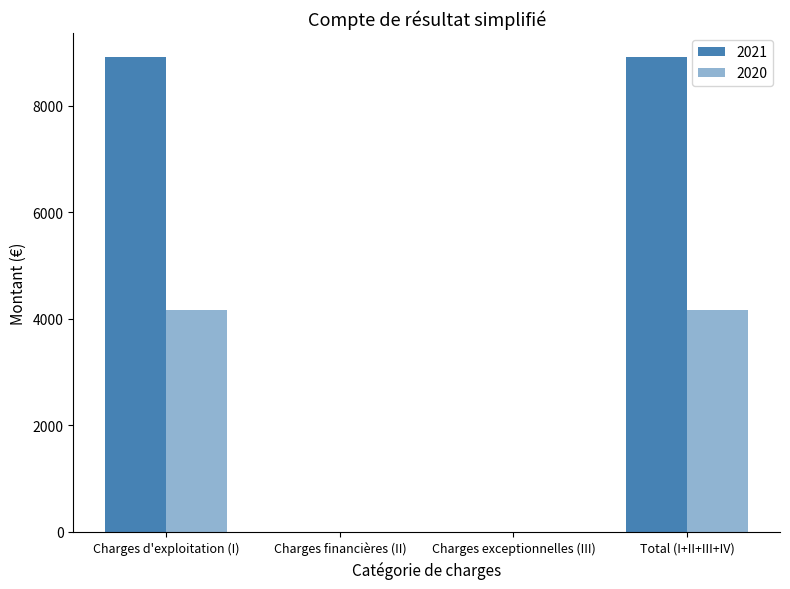

What is the label of the 3rd bar from the right?

Charges financières (II)